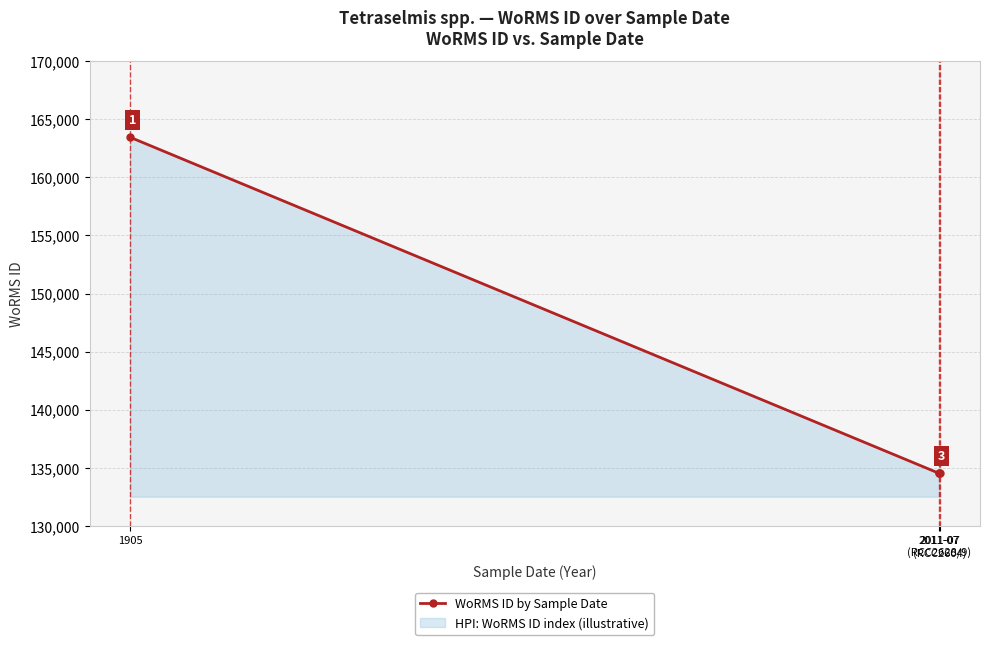

How many values are between 134526 and 163447?

4